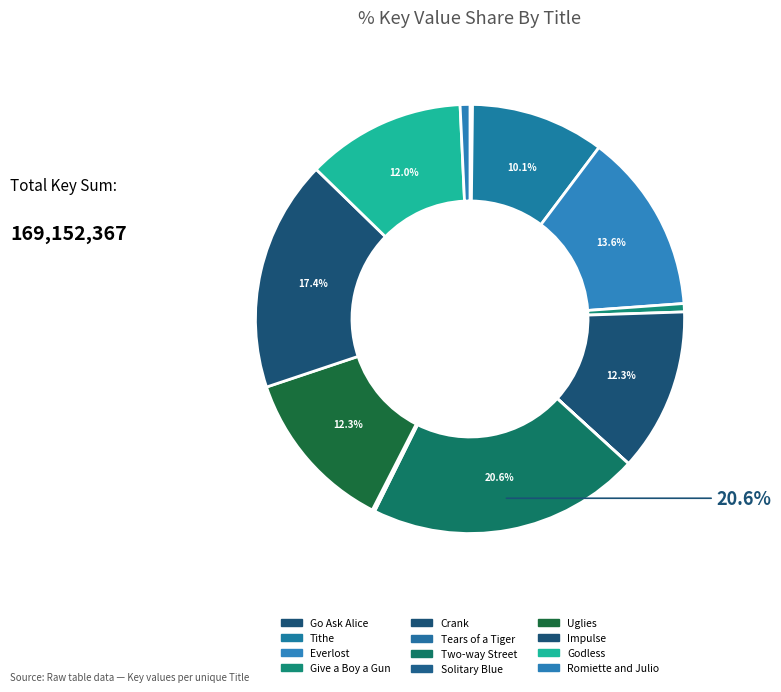

Does Solitary Blue account for over 50% of the chart?

No